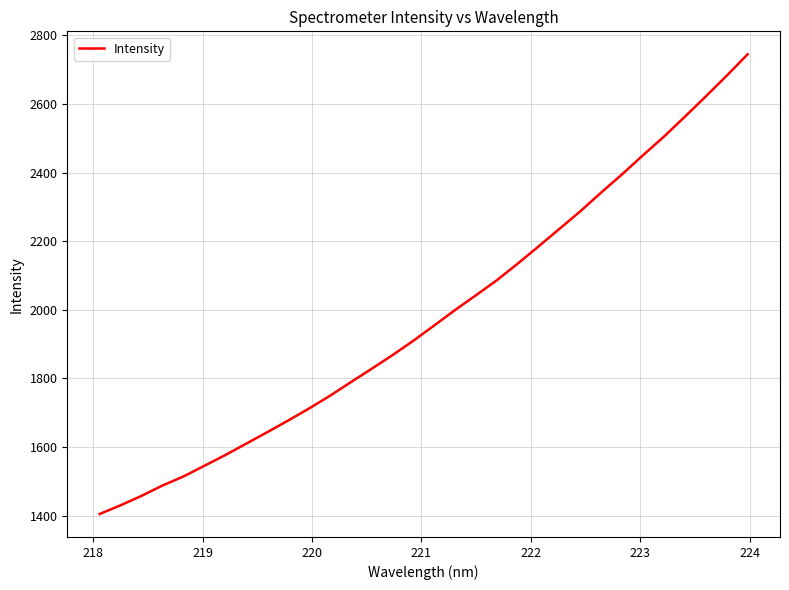

What is the difference between the maximum and minimum values?

1339.6